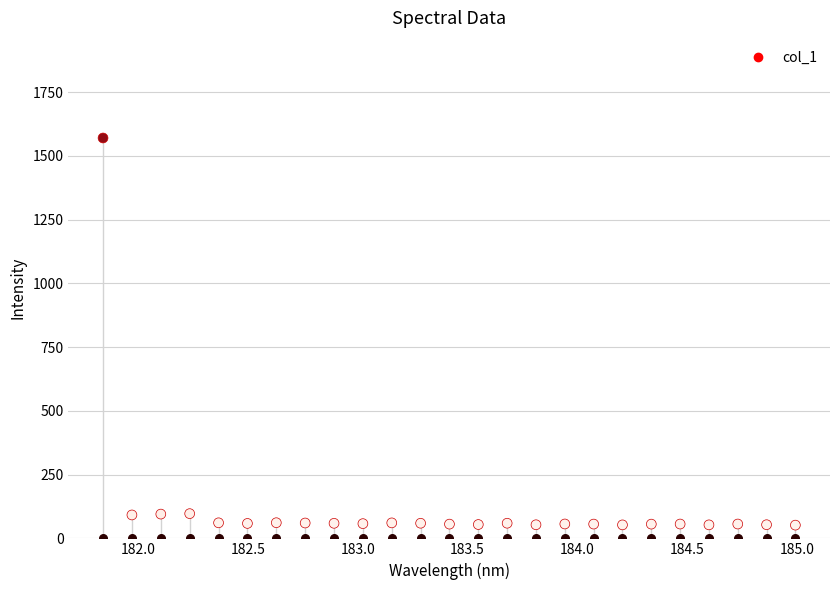

What is the ratio of the value at 183.0238743082 to the value at 182.8925964608?

1.0